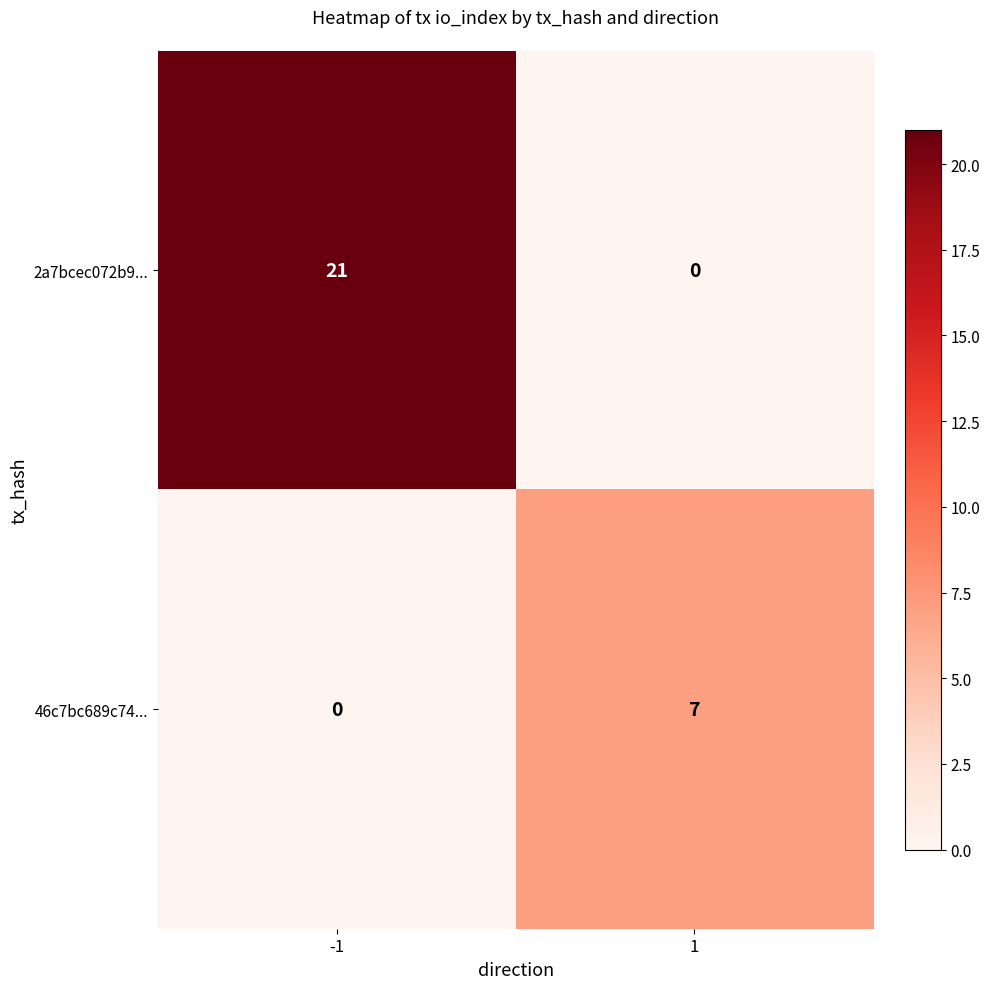

What is the spread (max minus min) of values at 1?

7